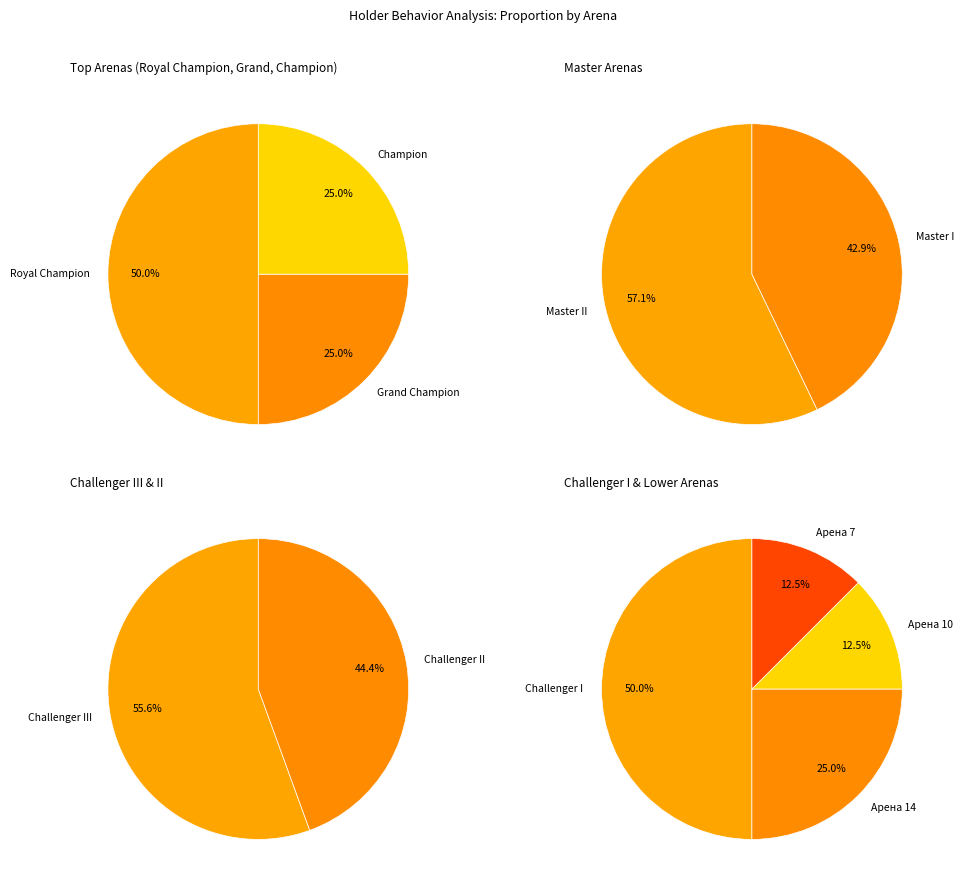

Does Master I account for over 50% of the chart?

No